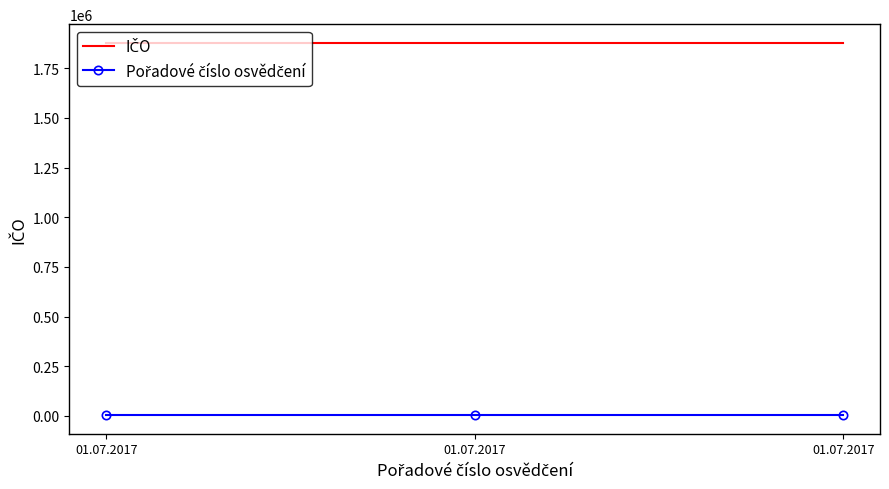

Count the number of categories in the chart.

3